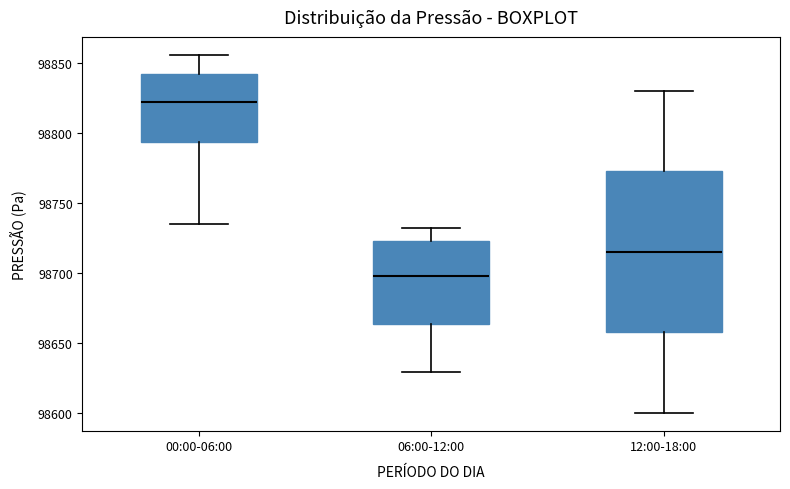

Reading left to right, read every box against the y-axis: the position of its median line, the range the box covers, and the ends of its whiskers. The values are not printed on the chart, so give them approximately, as read against the axis.

00:00-06:00: median 98820, box 98795 to 98840, whiskers 98735 to 98855
06:00-12:00: median 98700, box 98665 to 98725, whiskers 98630 to 98730
12:00-18:00: median 98715, box 98660 to 98775, whiskers 98600 to 98830